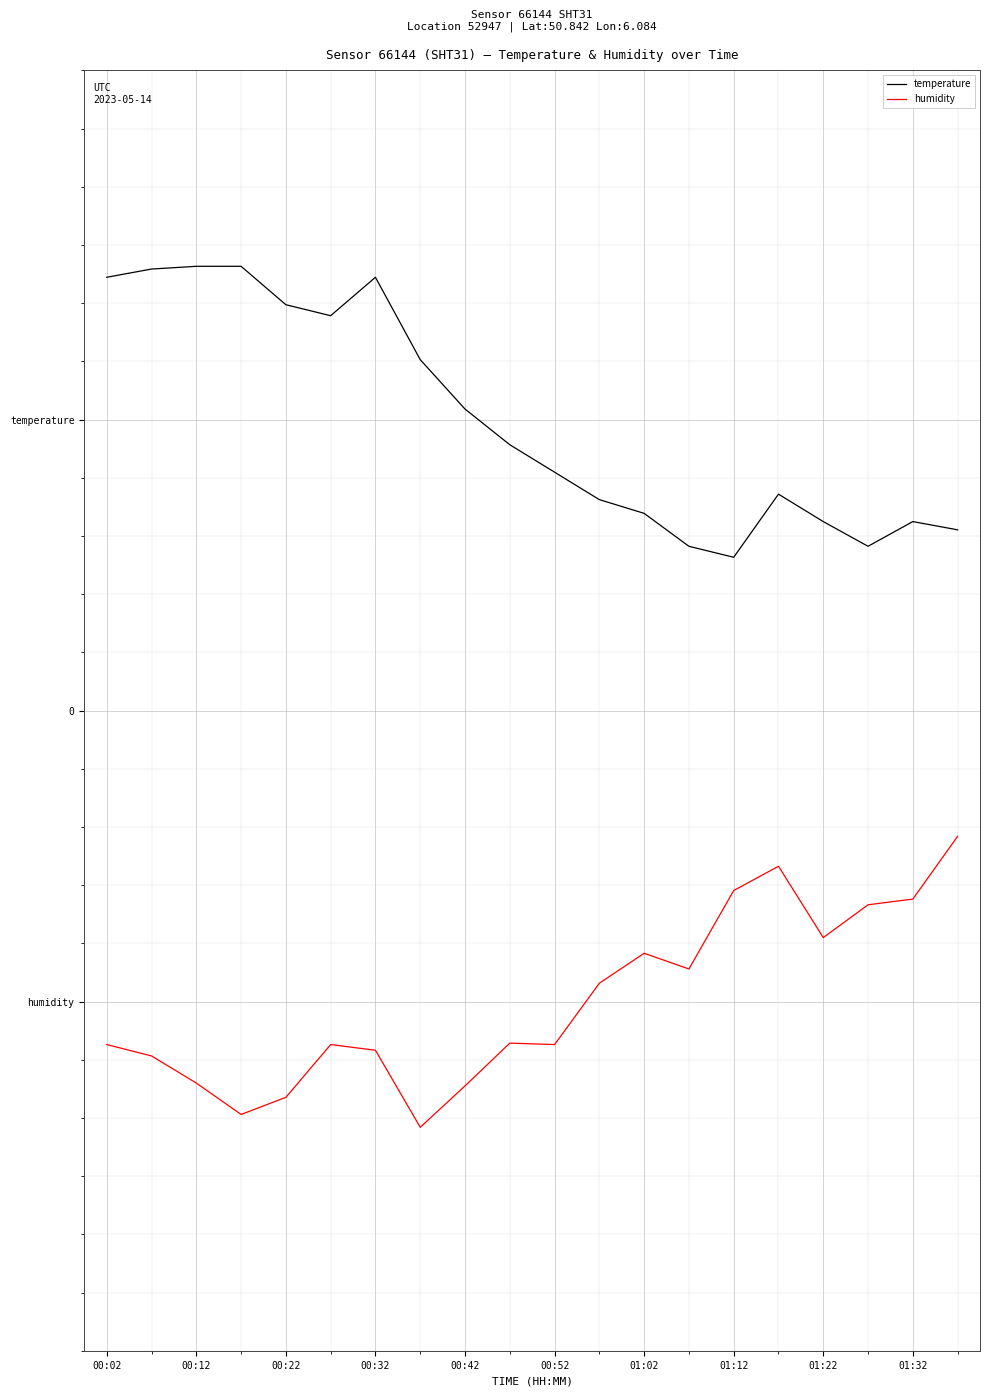

What are all the series names shown in the legend?

temperature, humidity